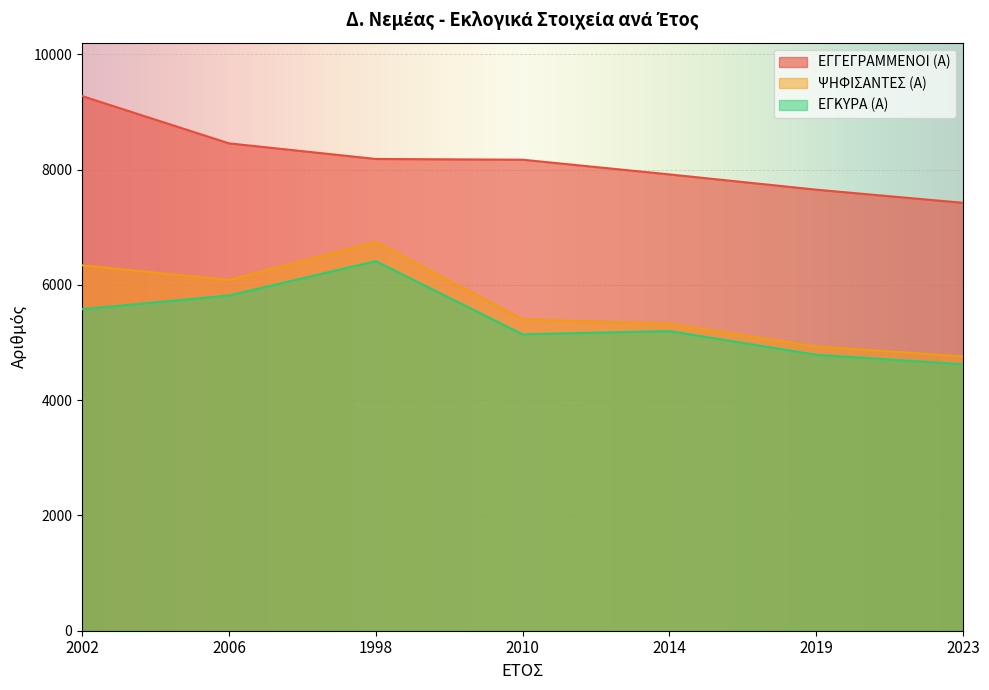

What are all the series names shown in the legend?

ΕΓΓΕΓΡΑΜΜΕΝΟΙ (Α), ΨΗΦΙΣΑΝΤΕΣ (Α), ΕΓΚΥΡΑ (Α)